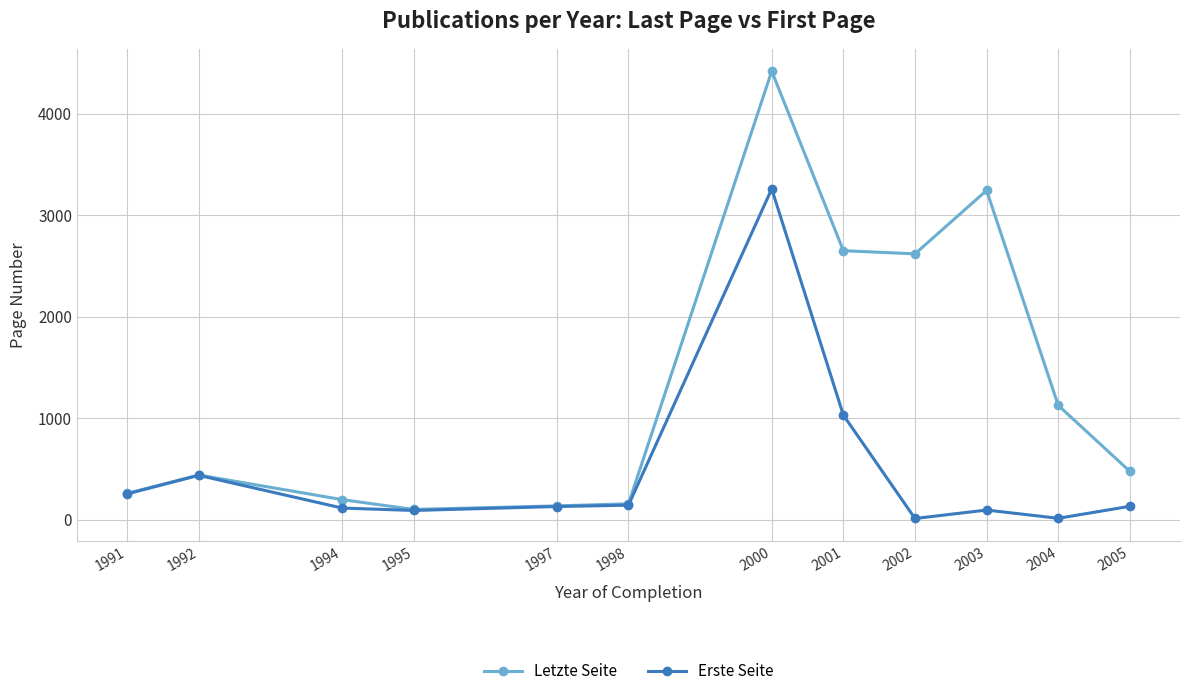

Is it true that Letzte Seite equals 65 at 1991?

False